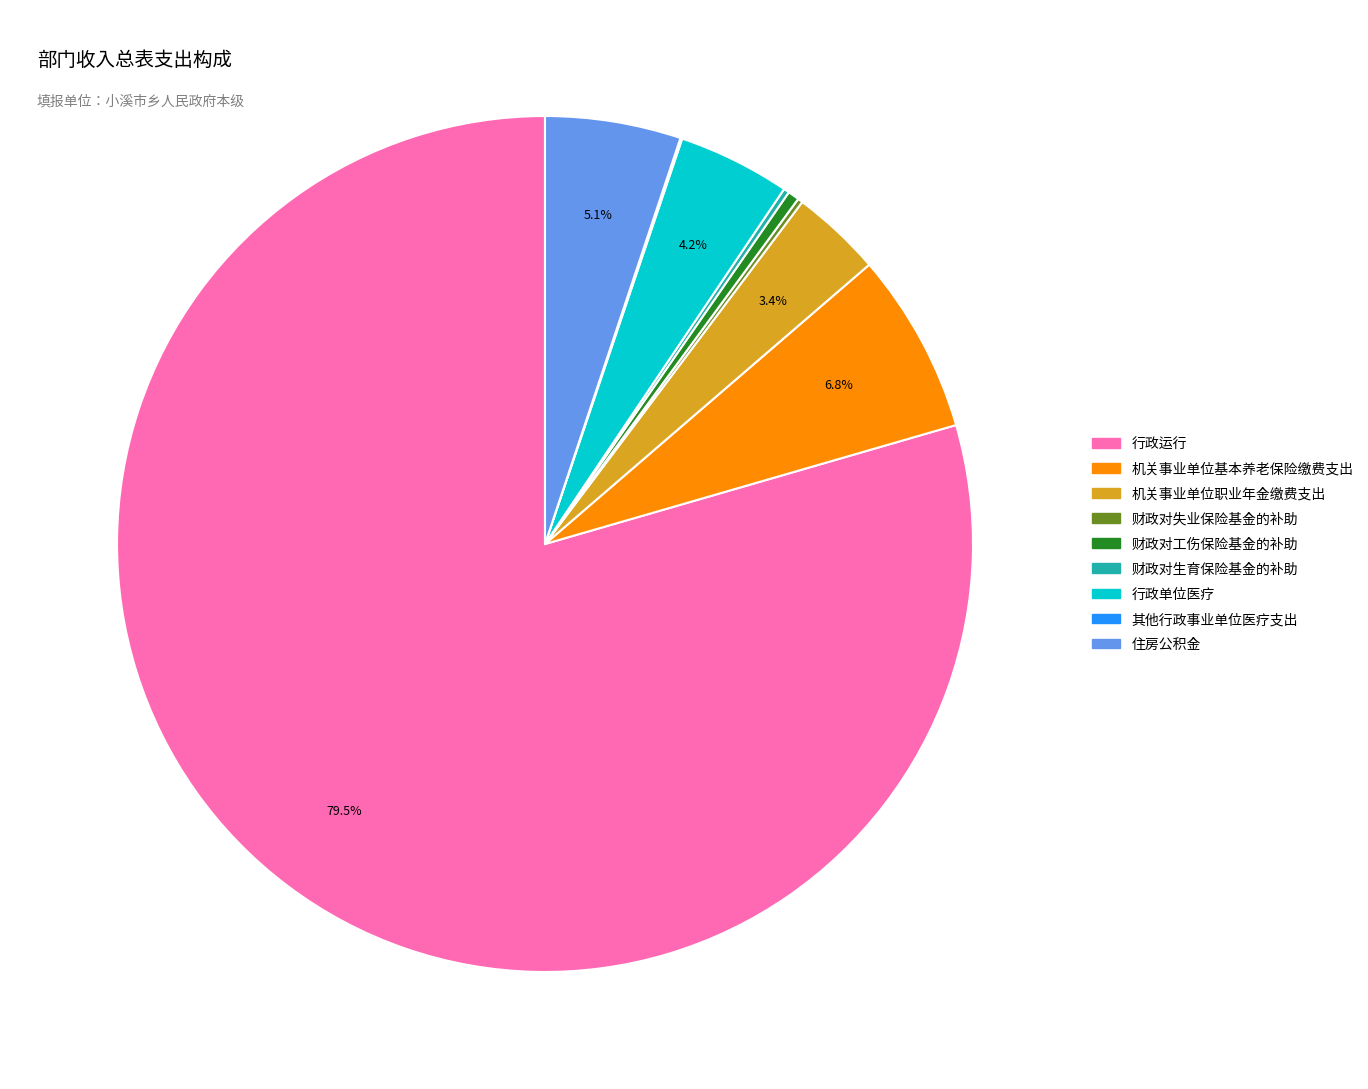

Which slice is the largest?

行政运行